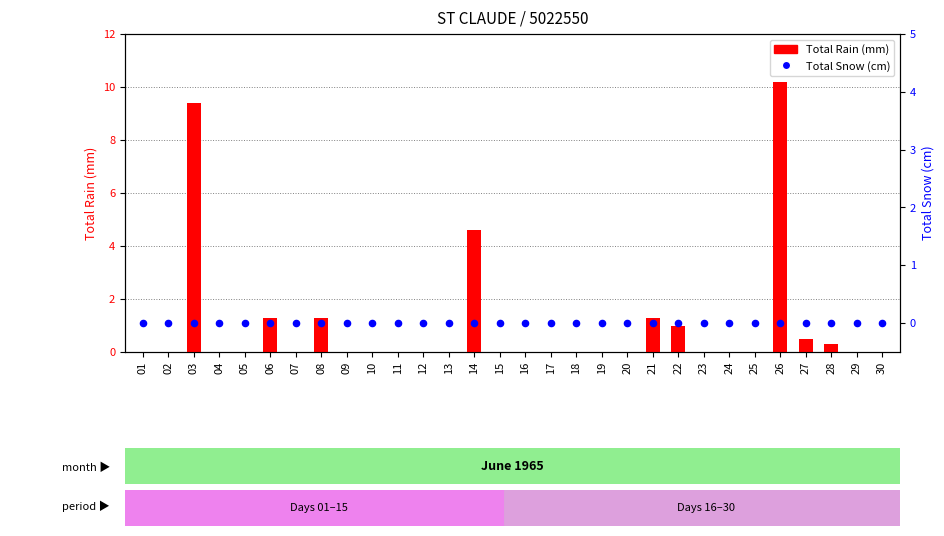

Is the value of Total Snow (cm) at 07 greater than the value of Total Rain (mm) at 07?

No